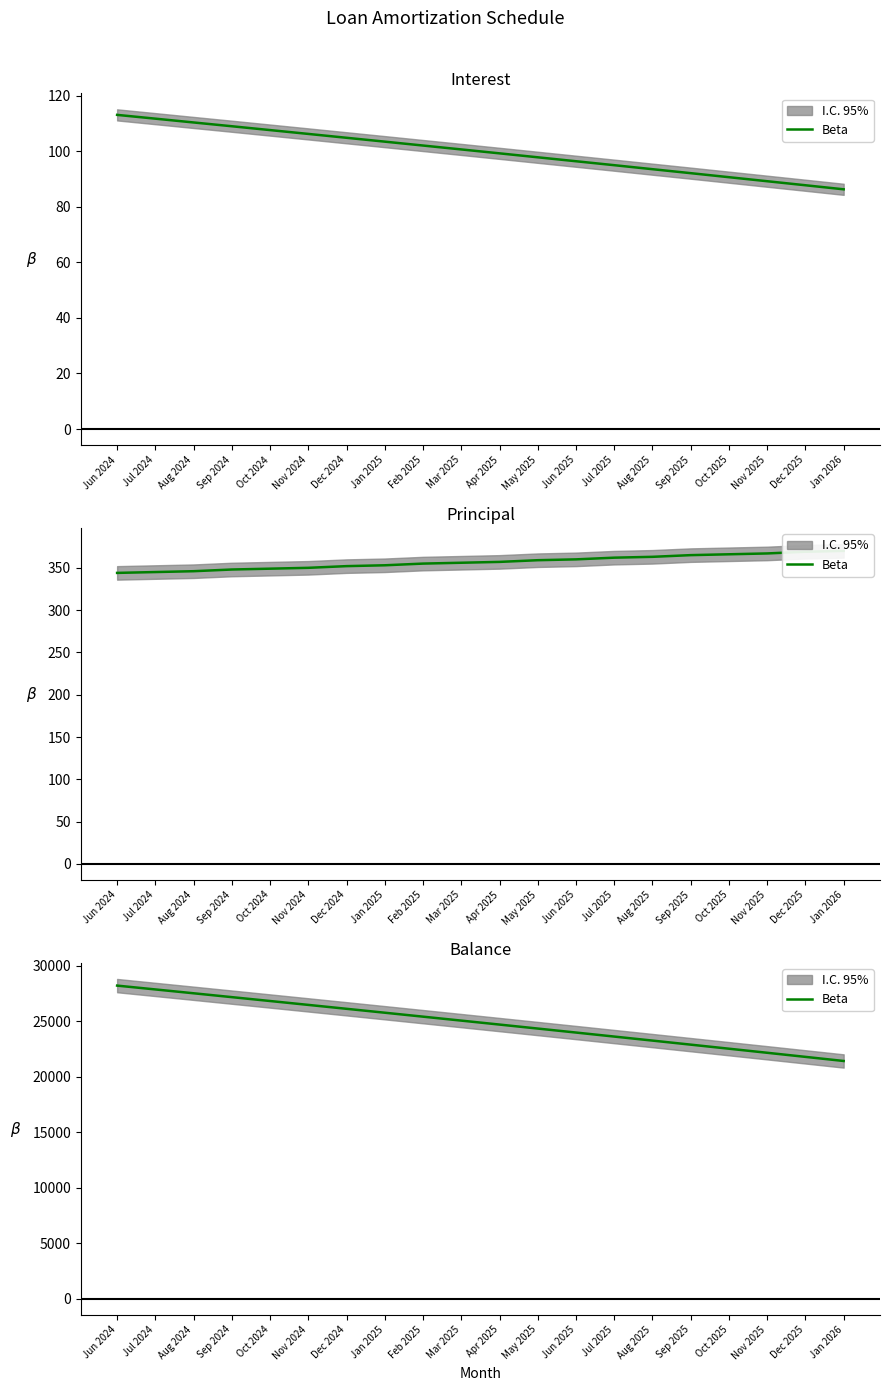

Is this an area chart (filled region under the line)?

No